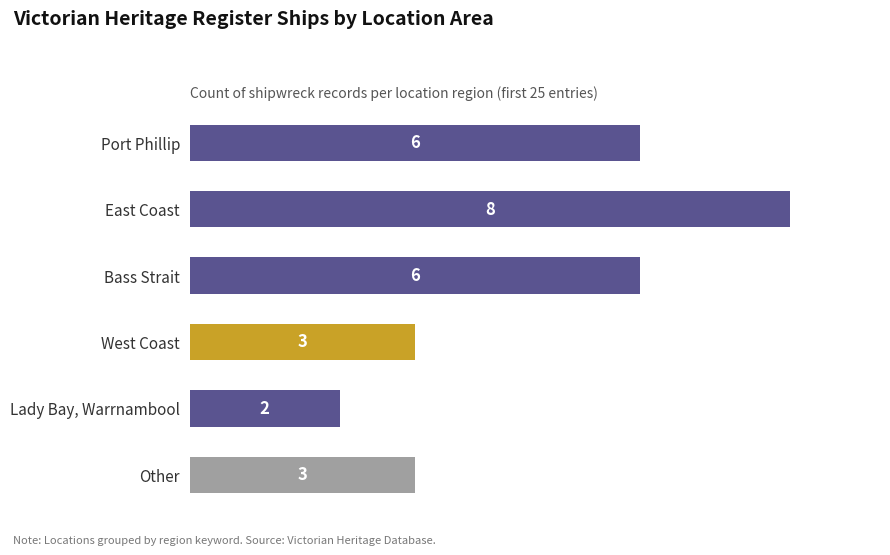

Count the number of categories in the chart.

6